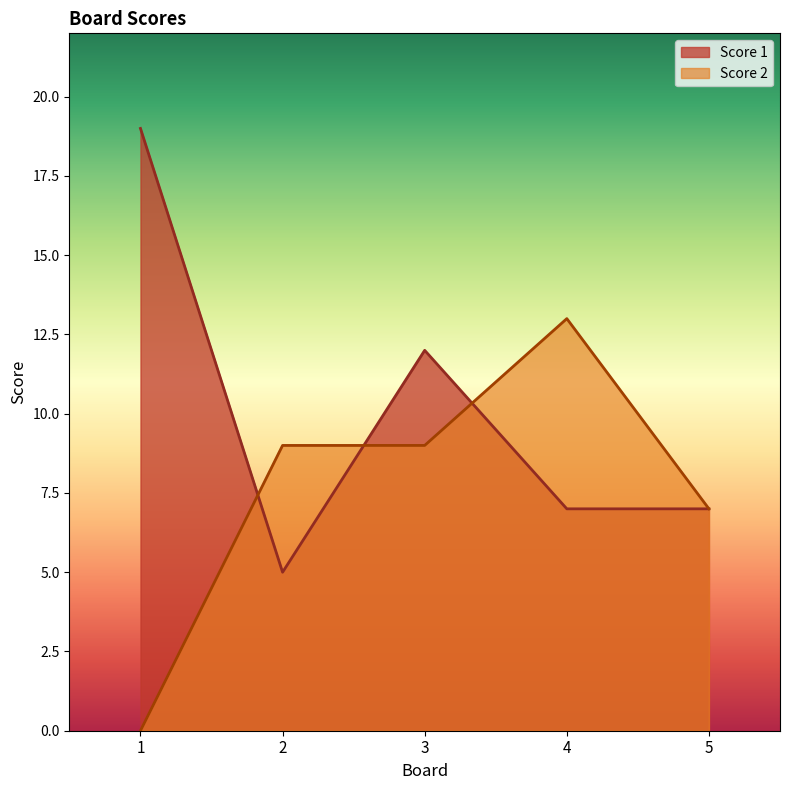

Where does the Score 1 series first go above 7?

1